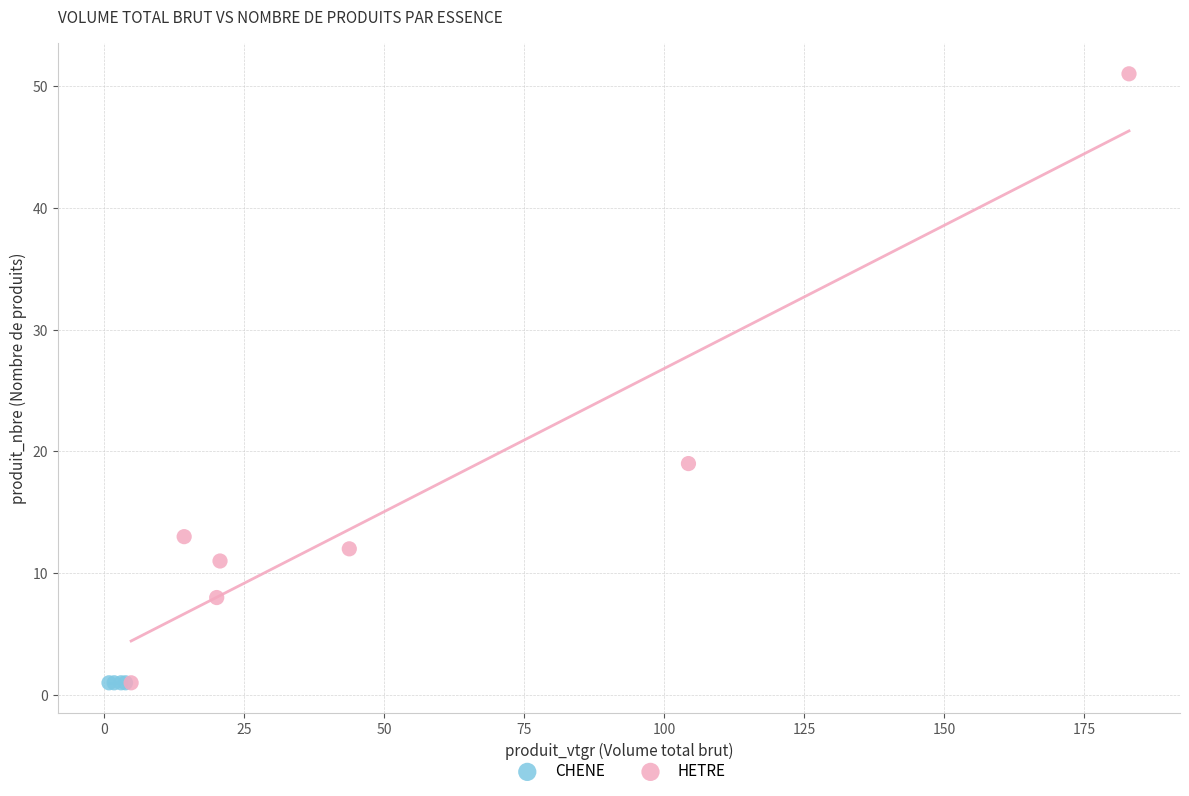

Which series reaches the maximum Y coordinate?

HETRE